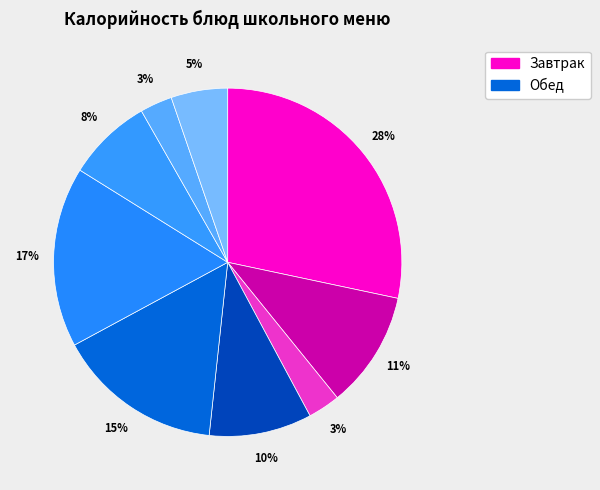

How many slices are in this pie chart?

9